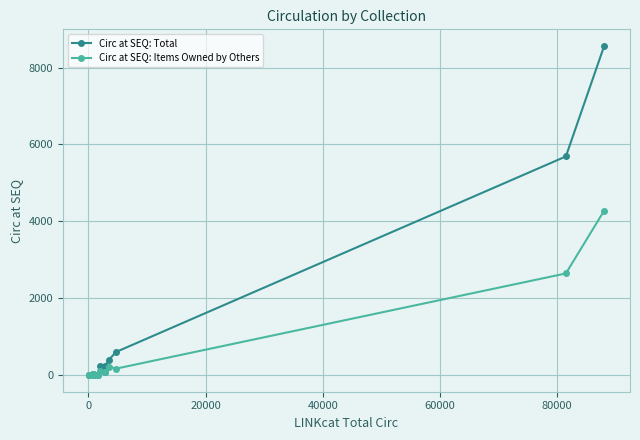

What are all the series names shown in the legend?

Circ at SEQ: Total, Circ at SEQ: Items Owned by Others